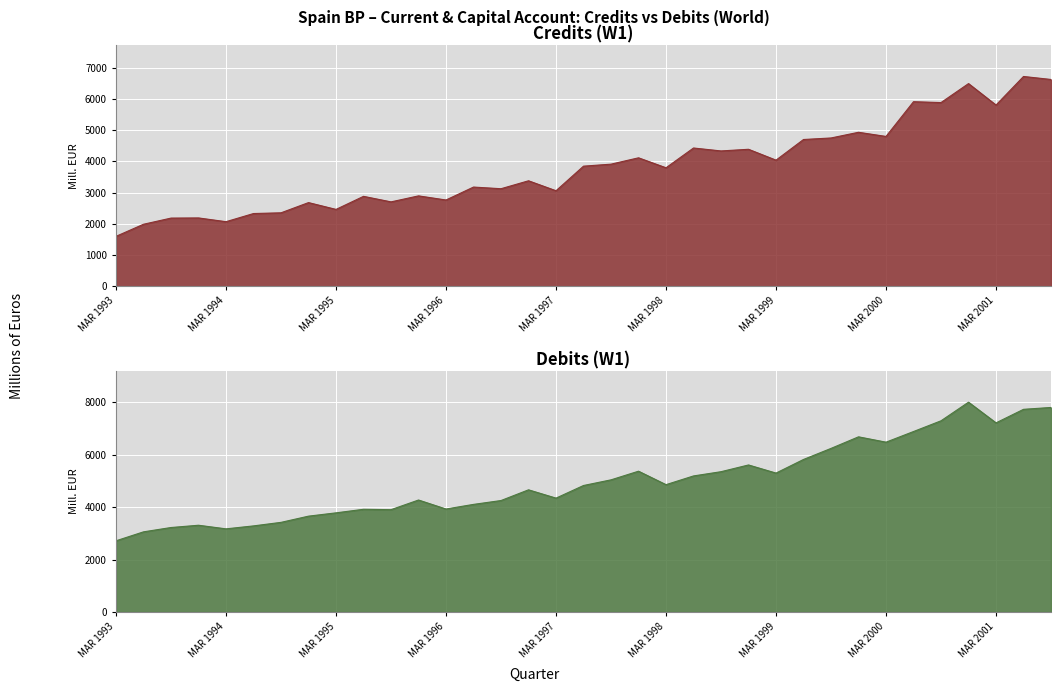

Rank the series by their maximum value, from highest to lowest.

Debits (W1), Credits (W1)